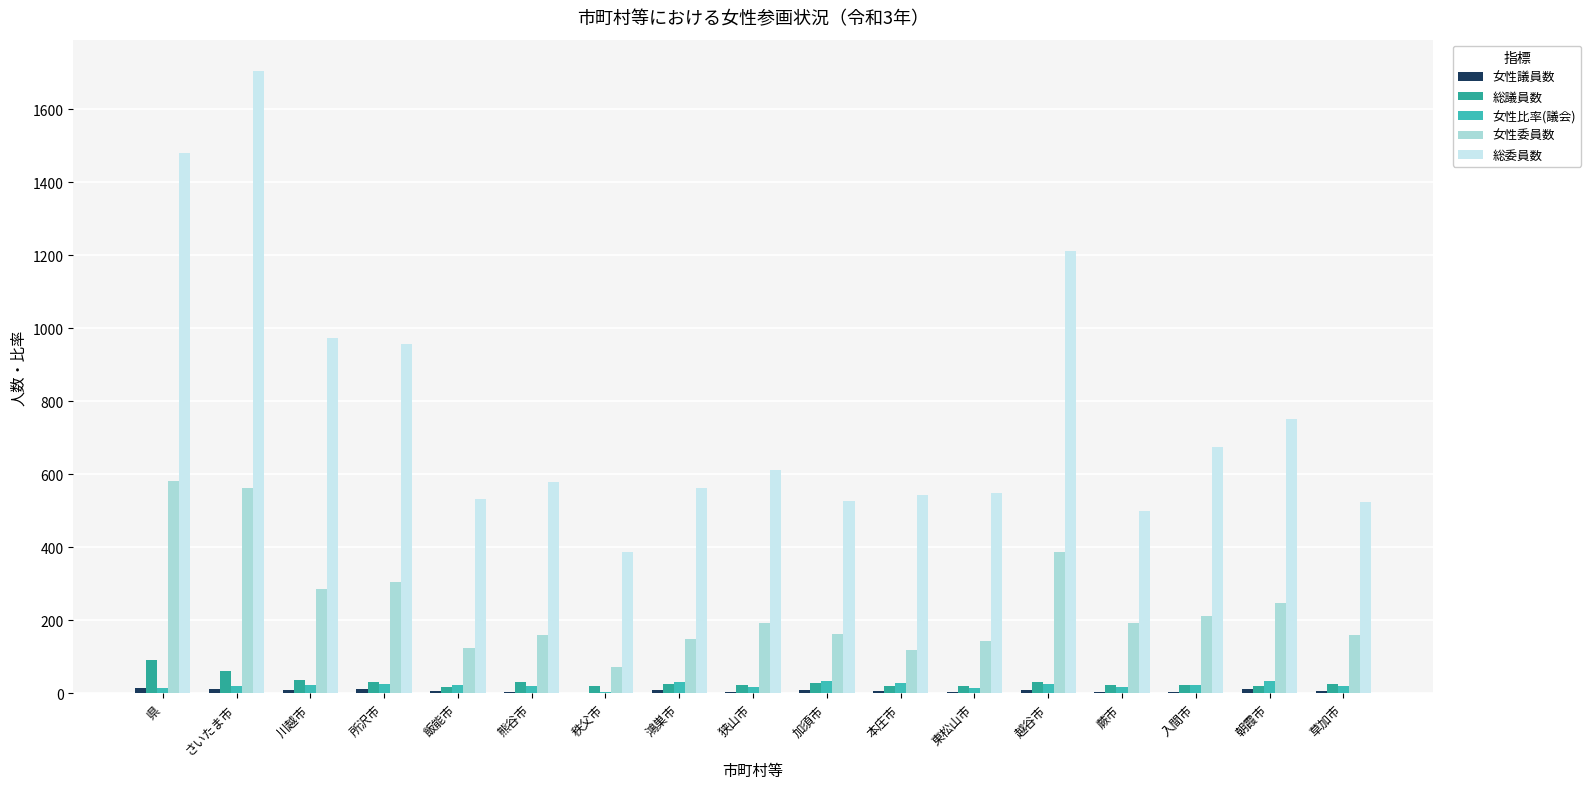

Which series has the largest total across all categories?

総委員数